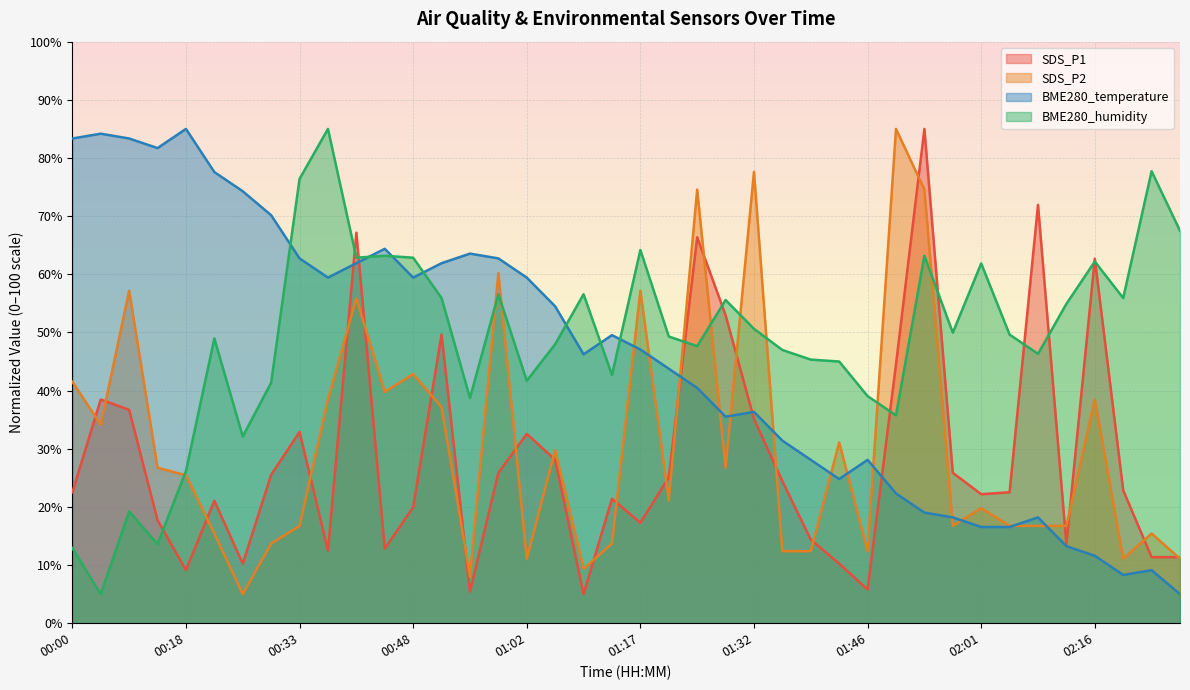

What is the spread (max minus min) of values at 02:09?

55.2